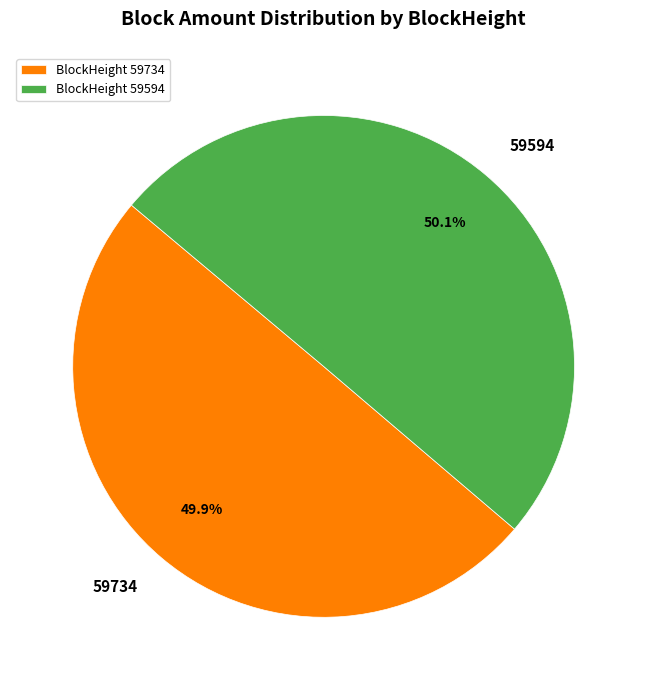

What is the ratio of the value at 59594 to the value at 59734?

1.0